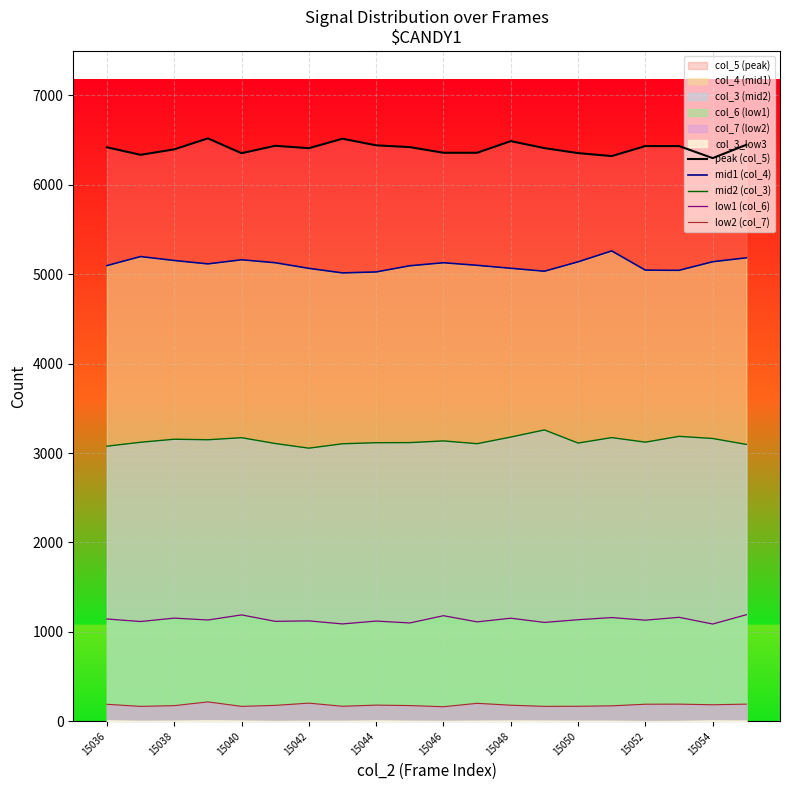

True or false: peak (col_5) has more than 0 interior local peaks.

True